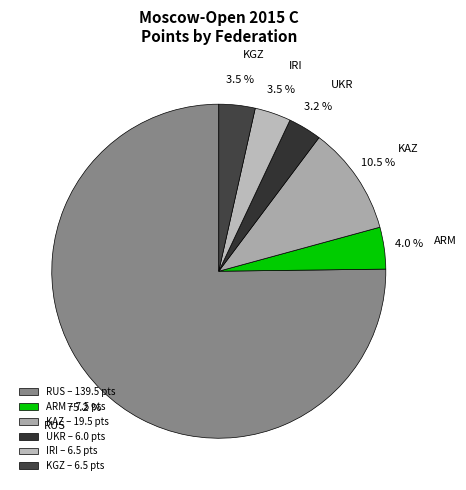

Between RUS and KGZ, which is larger?

RUS